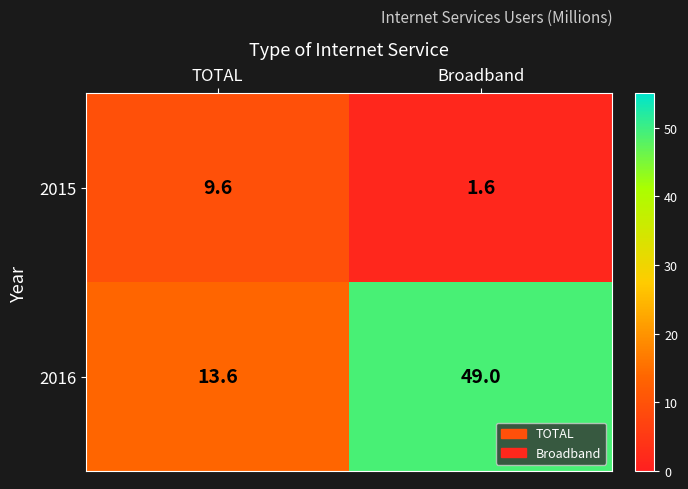

List the series in order of their peak value, lowest first.

2015, 2016